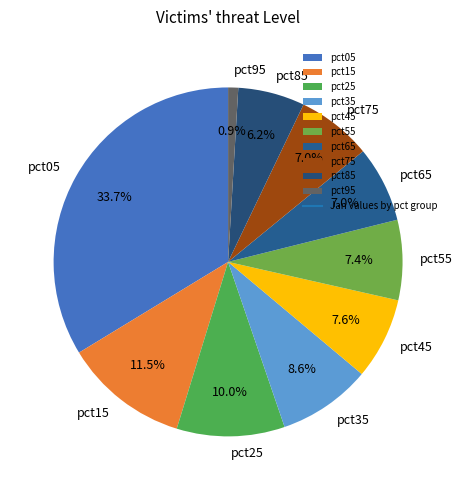

To the nearest percent, what is the difference between the pct45 and pct65 slice percentages?

1%